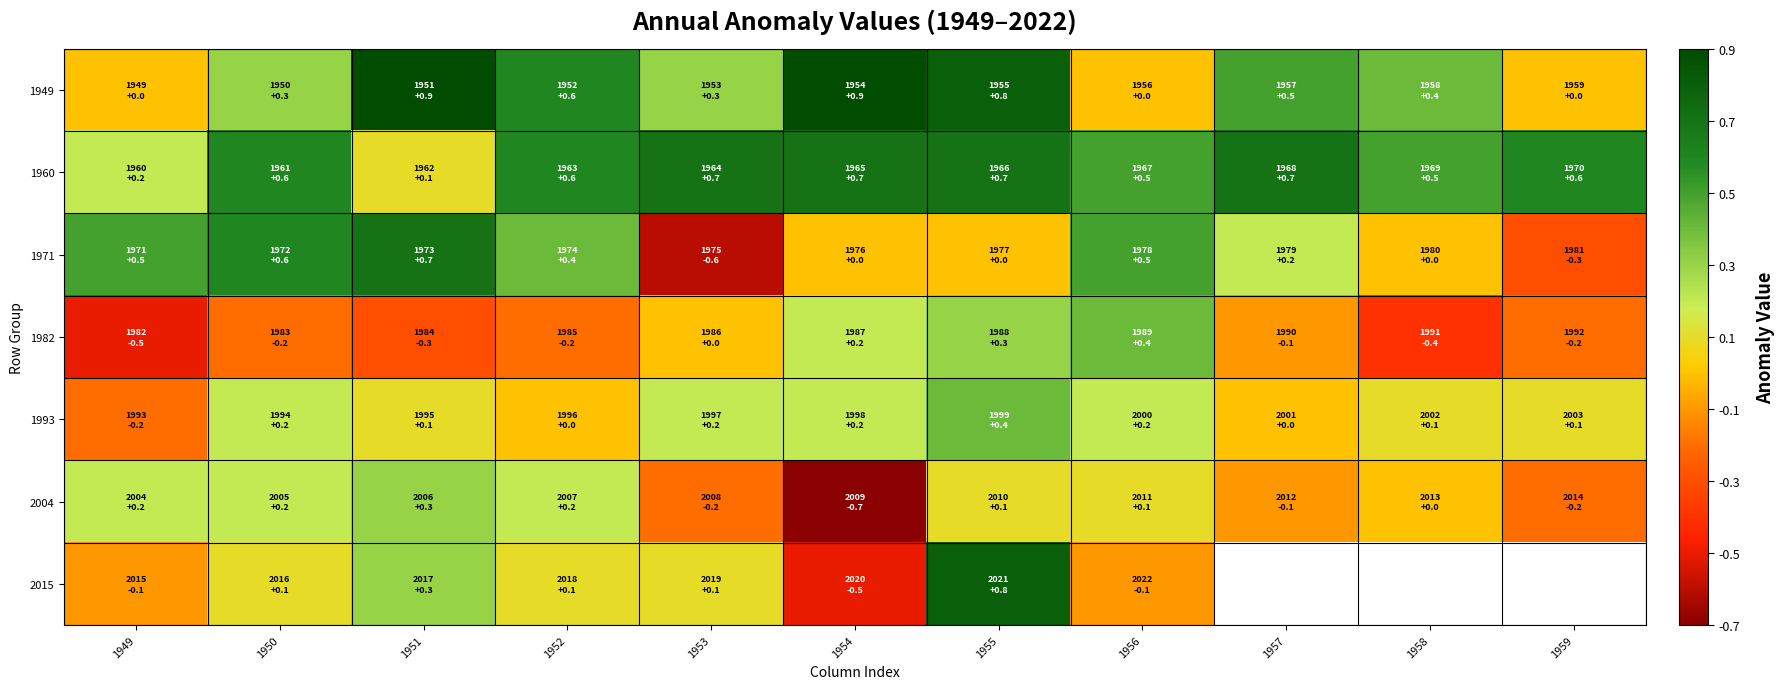

Which category has the highest value in the 1960 series?

1953